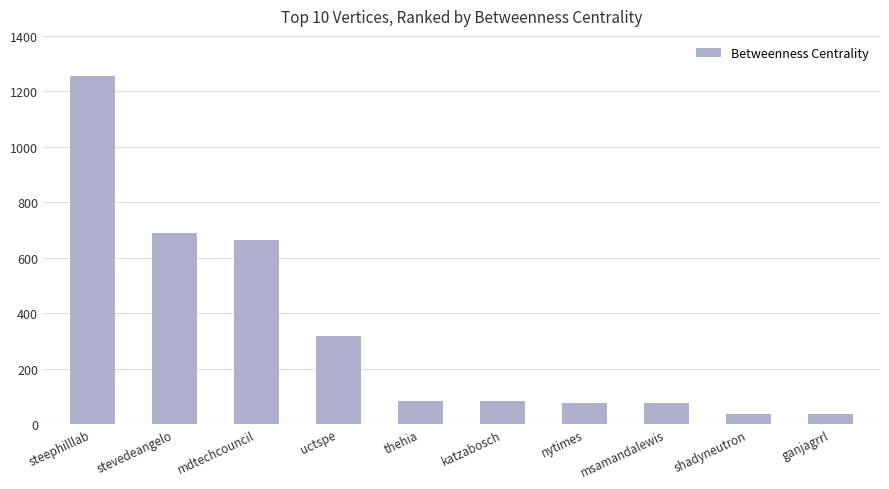

What is the label of the 8th bar from the left?

msamandalewis